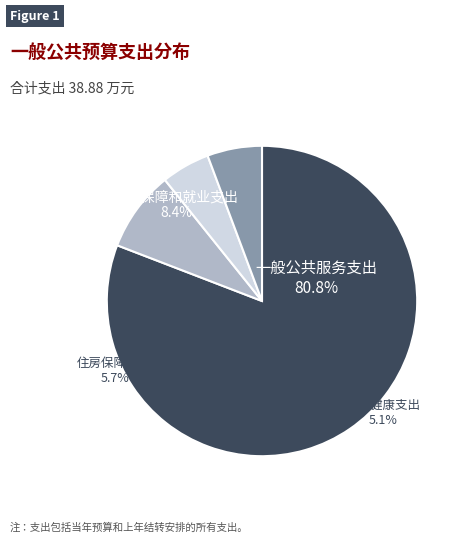

What percentage is NOT represented by 社会保障和就业支出?

91.6%